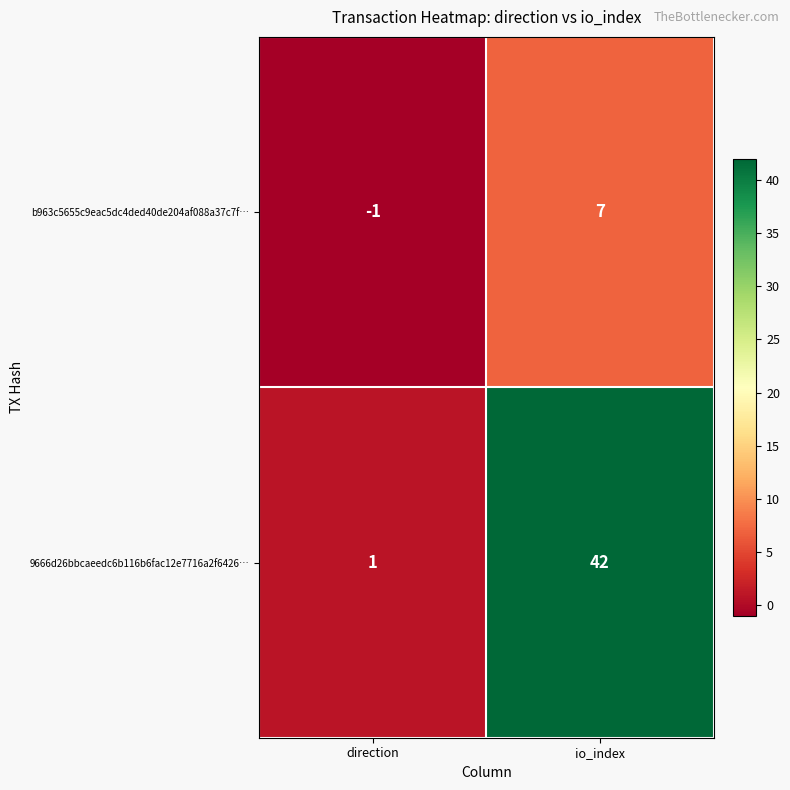

Where is b963c5655c9eac5dc4ded40de204af088a37c7f… nearest to the value 3?

direction